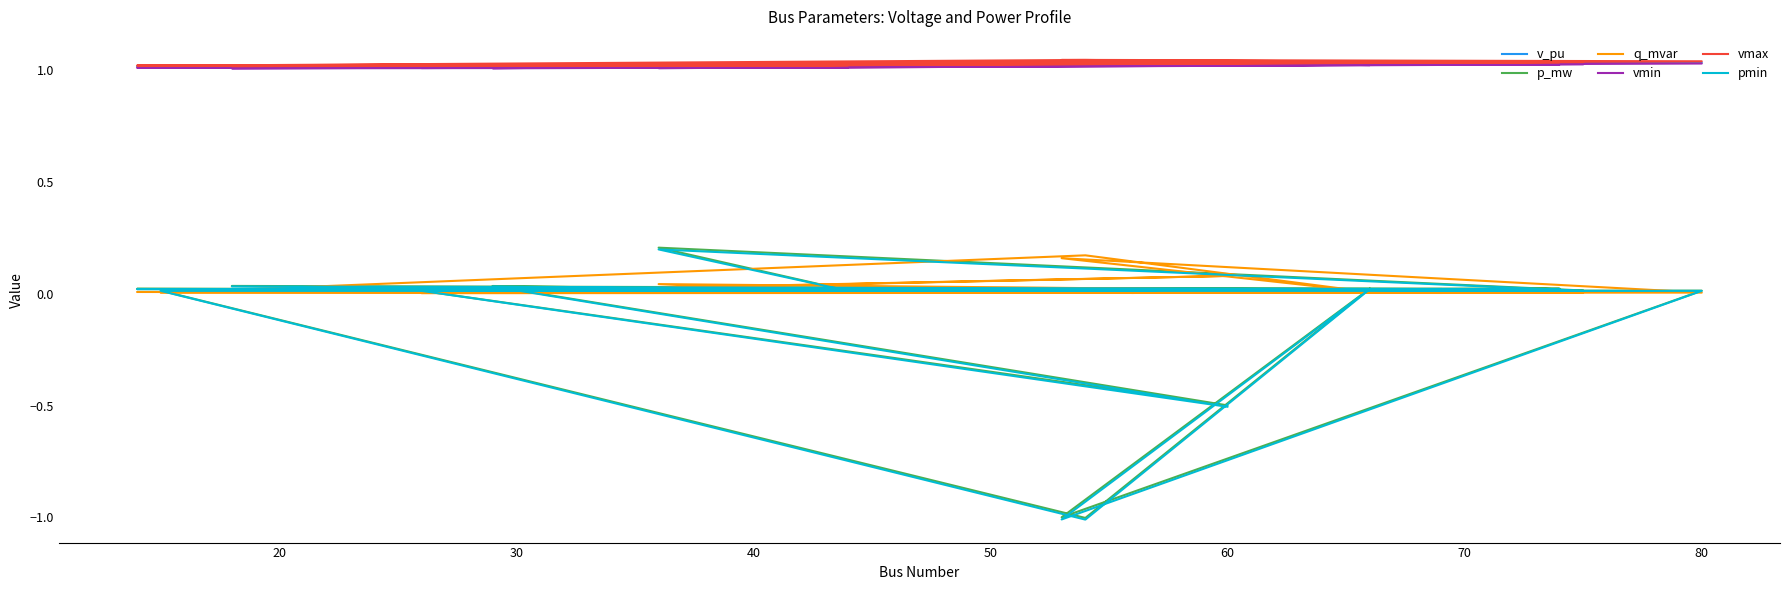

What is the value of the v_pu point at the 12th from the left?

1.0